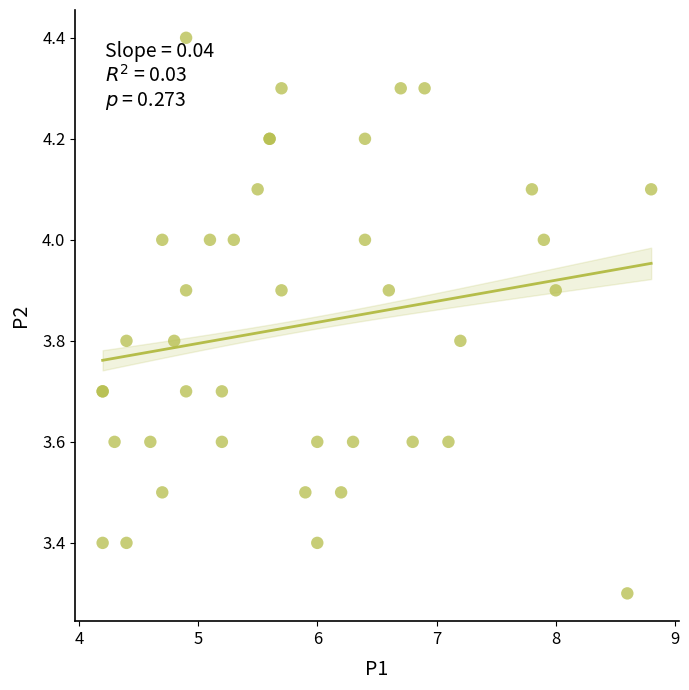

What Y value in the scatter plot is closest to 3?

3.3